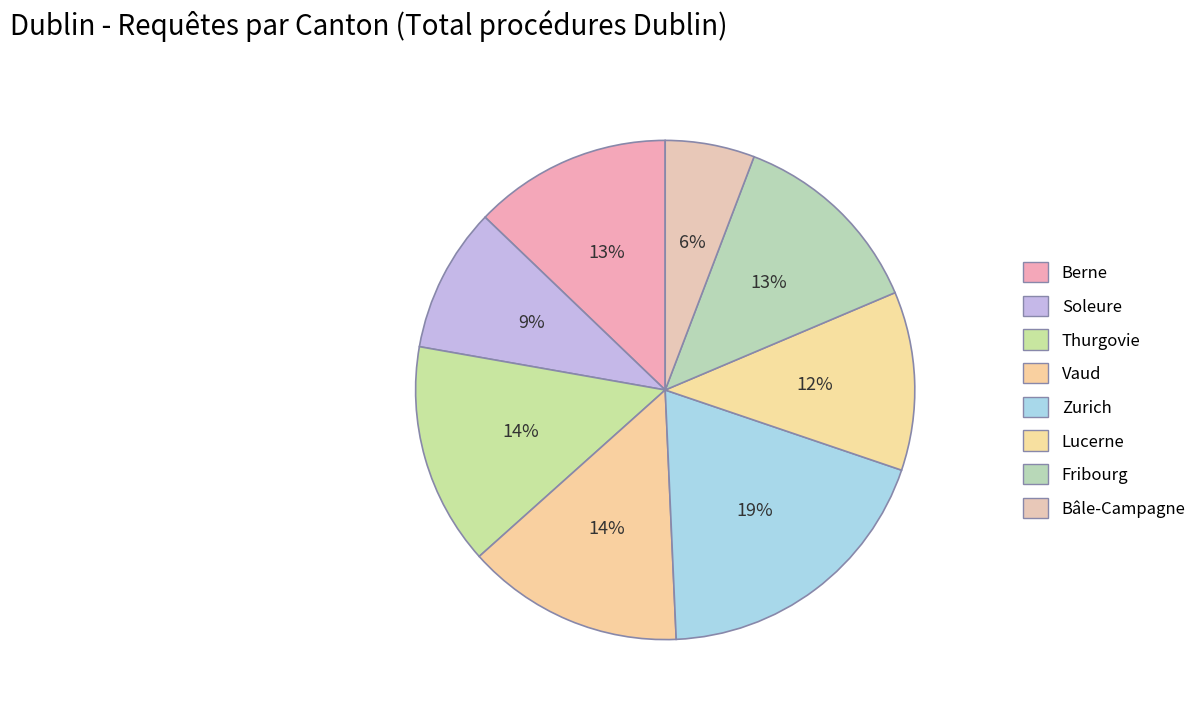

How many segments does this pie chart have?

8